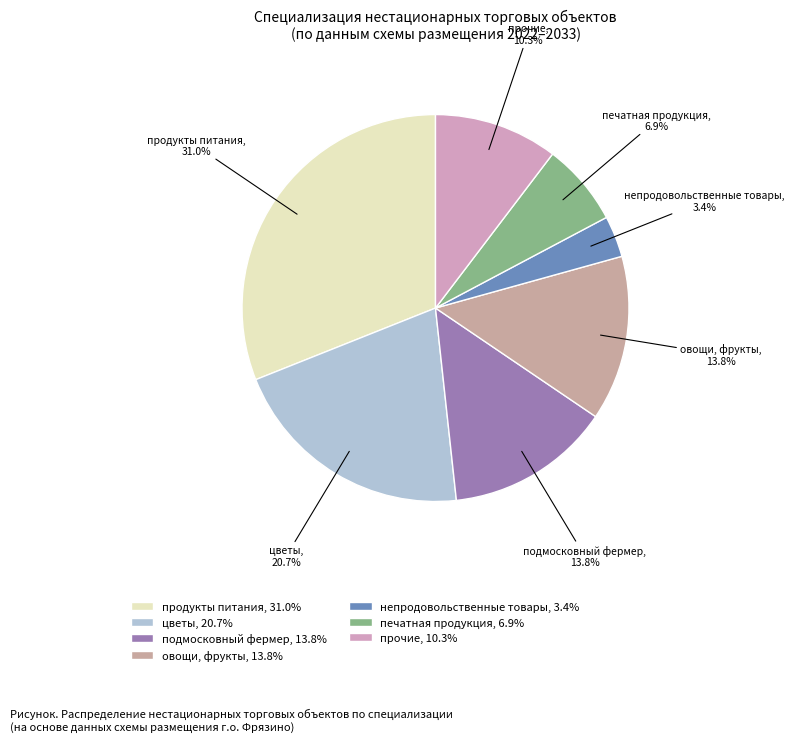

What is the smallest slice in the pie chart?

непродовольственные товары, 3.4%